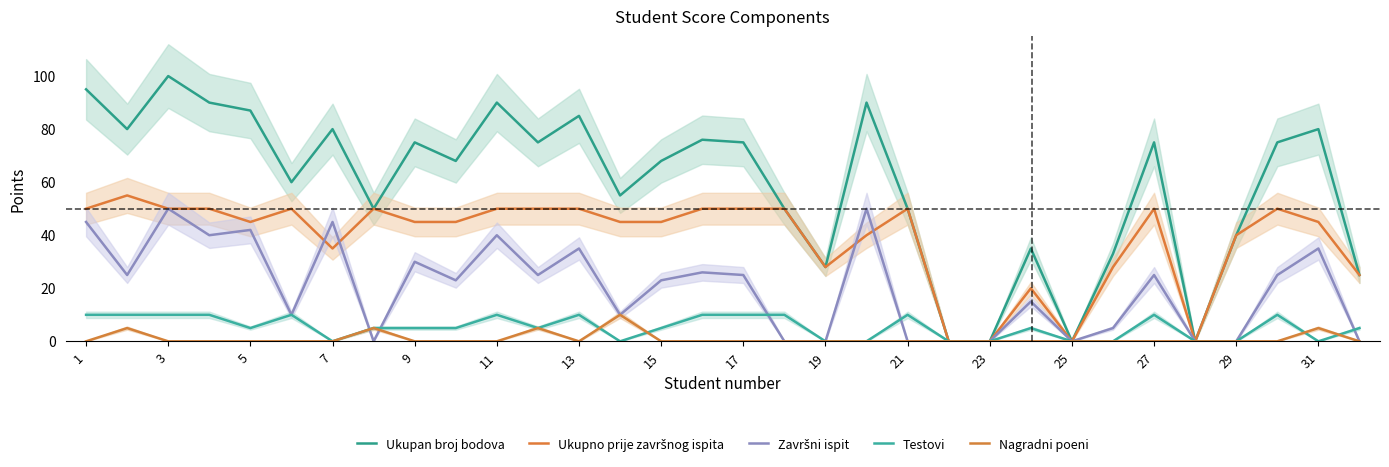

In Ukupan broj bodova, how many points are higher than both neighbors (excluding endpoints)?

10